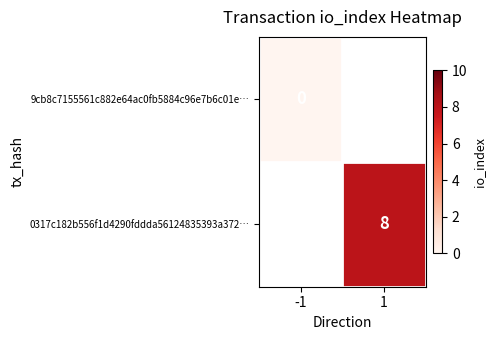

At -1, list the series in order from smallest to largest.

9cb8c7155561c882e64ac0fb5884c96e7b6c01e…, 0317c182b556f1d4290fddda56124835393a372…